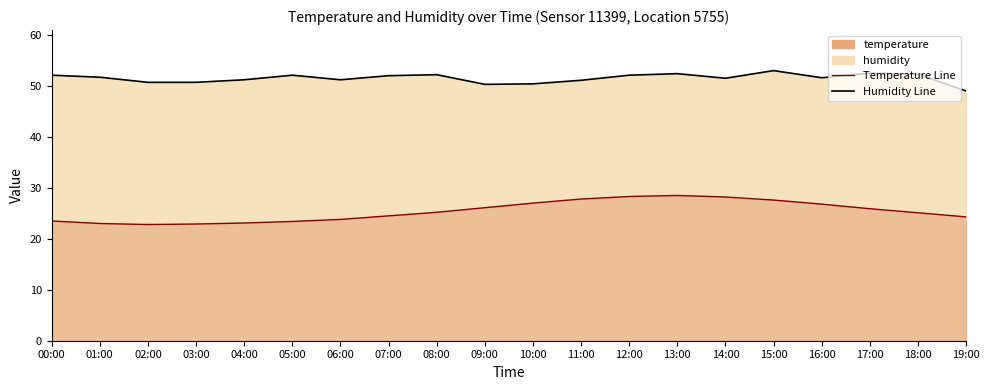

What position from the left is 16:00?

17